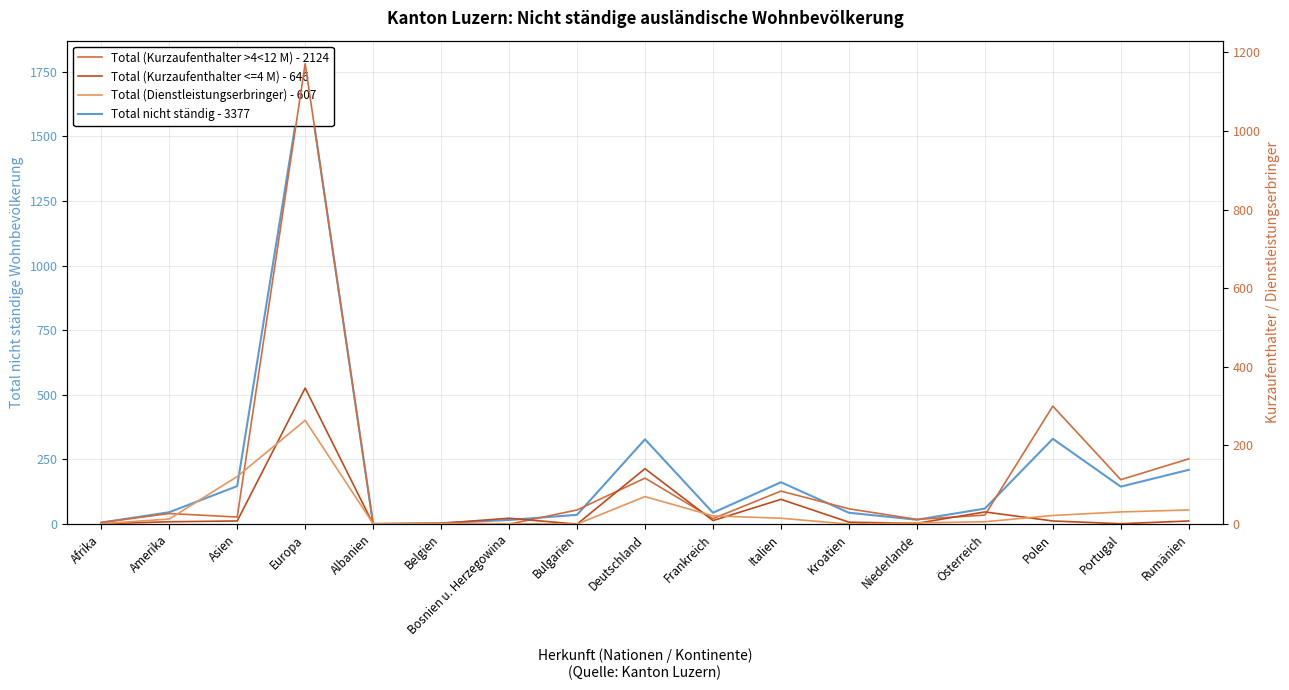

After their last crossing, which series has the higher values: Total (Kurzaufenthalter >4<12 M) - 2124 or Total (Kurzaufenthalter <=4 M) - 646?

Total (Kurzaufenthalter >4<12 M) - 2124